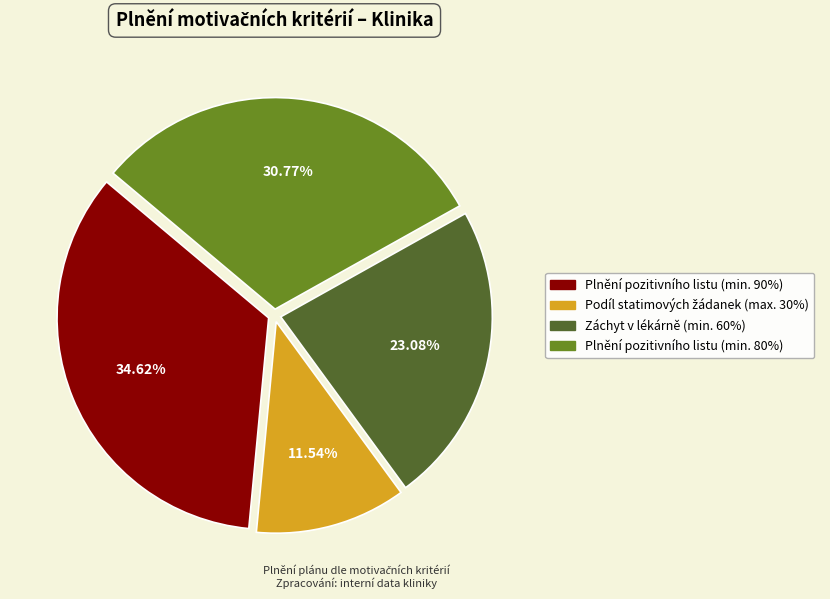

What portion of the pie excludes Záchyt v lékárně (min. 60%)?

76.9%